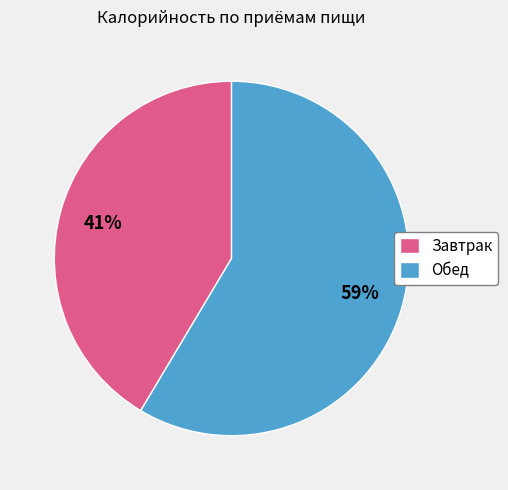

Which slice represents more than half of the pie?

Обед